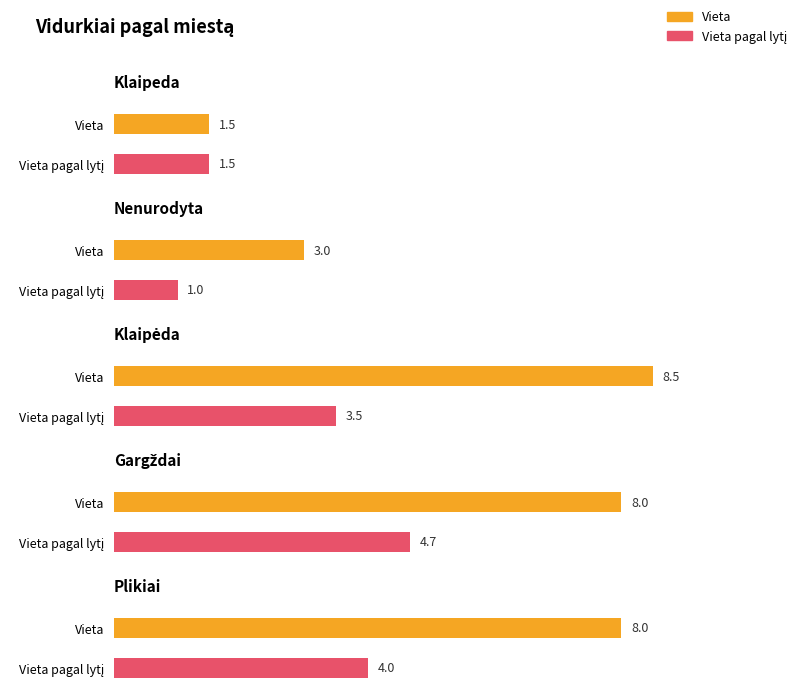

What is the smallest value displayed?

1